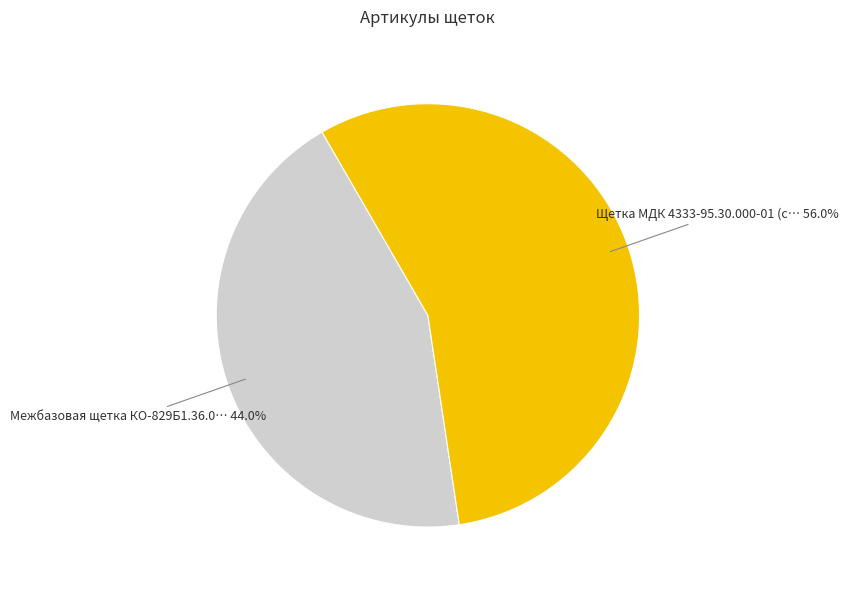

Is there any slice that represents more than half of the pie?

Yes